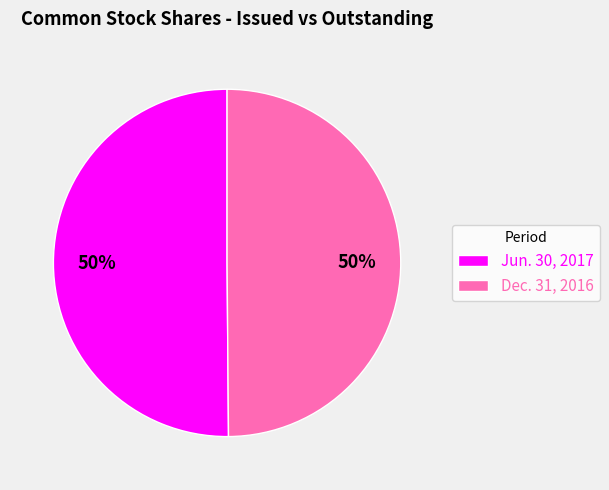

True or false: Jun. 30, 2017 accounts for 64% of the total.

False